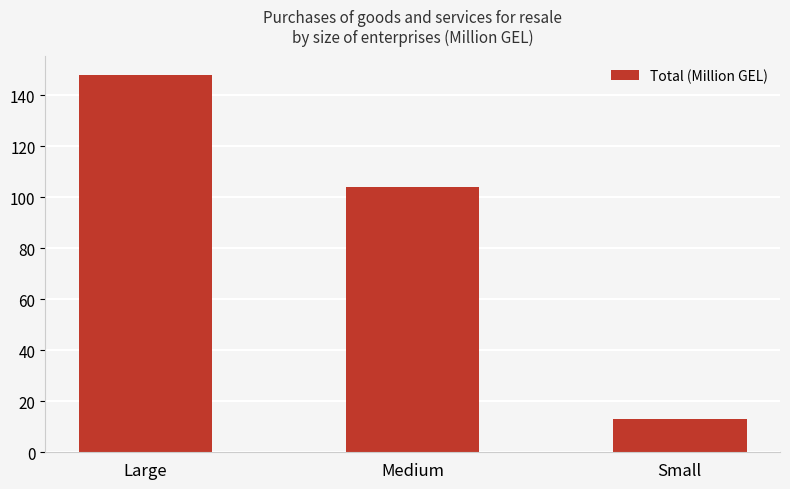

At which label is the value closest to 80?

Medium